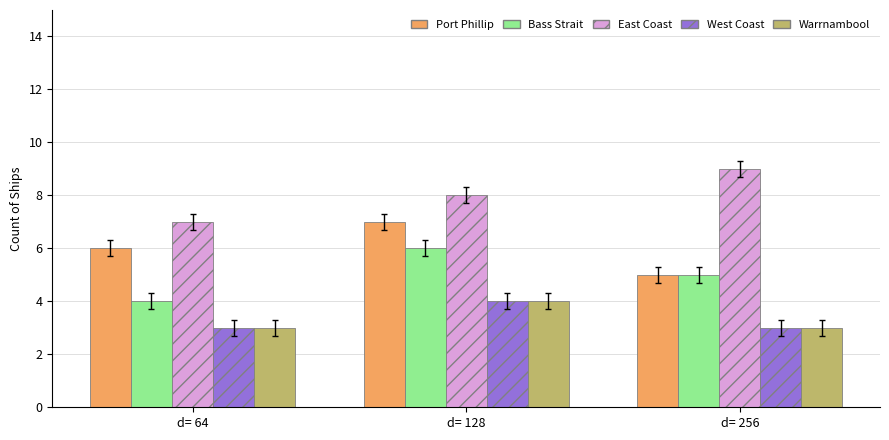

Where is Port Phillip nearest to the value 6?

d= 64